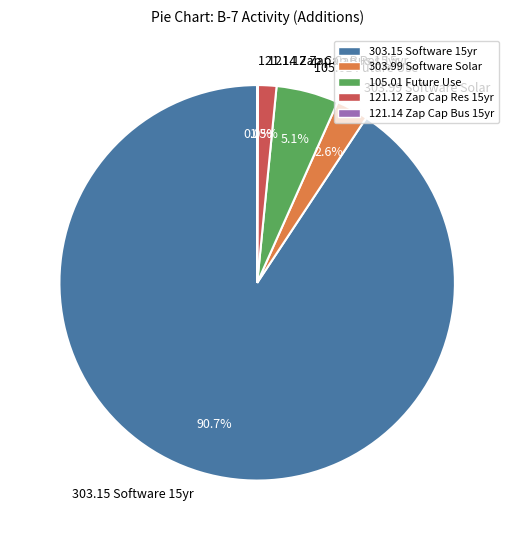

To the nearest percent, what is the difference between the largest and smallest slice percentages?

91%